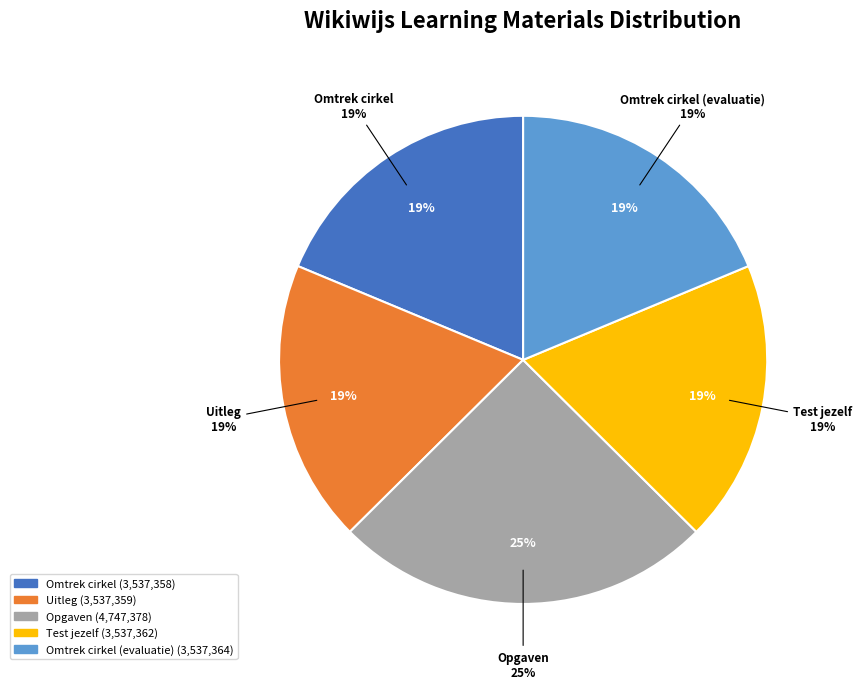

Rank the categories by value from highest to lowest.

Opgaven, Omtrek cirkel (evaluatie), Test jezelf, Uitleg, Omtrek cirkel